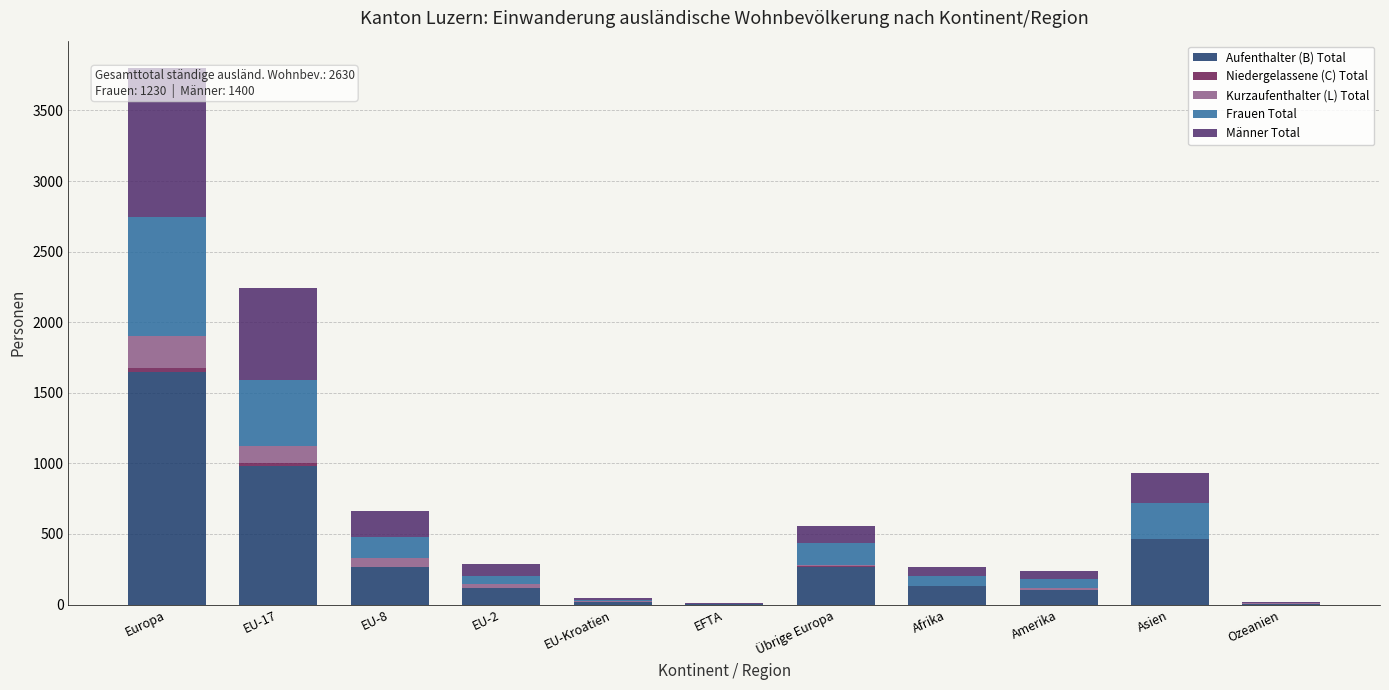

The value of Aufenthalter (B) Total at EU-2 is 118. True or false?

True